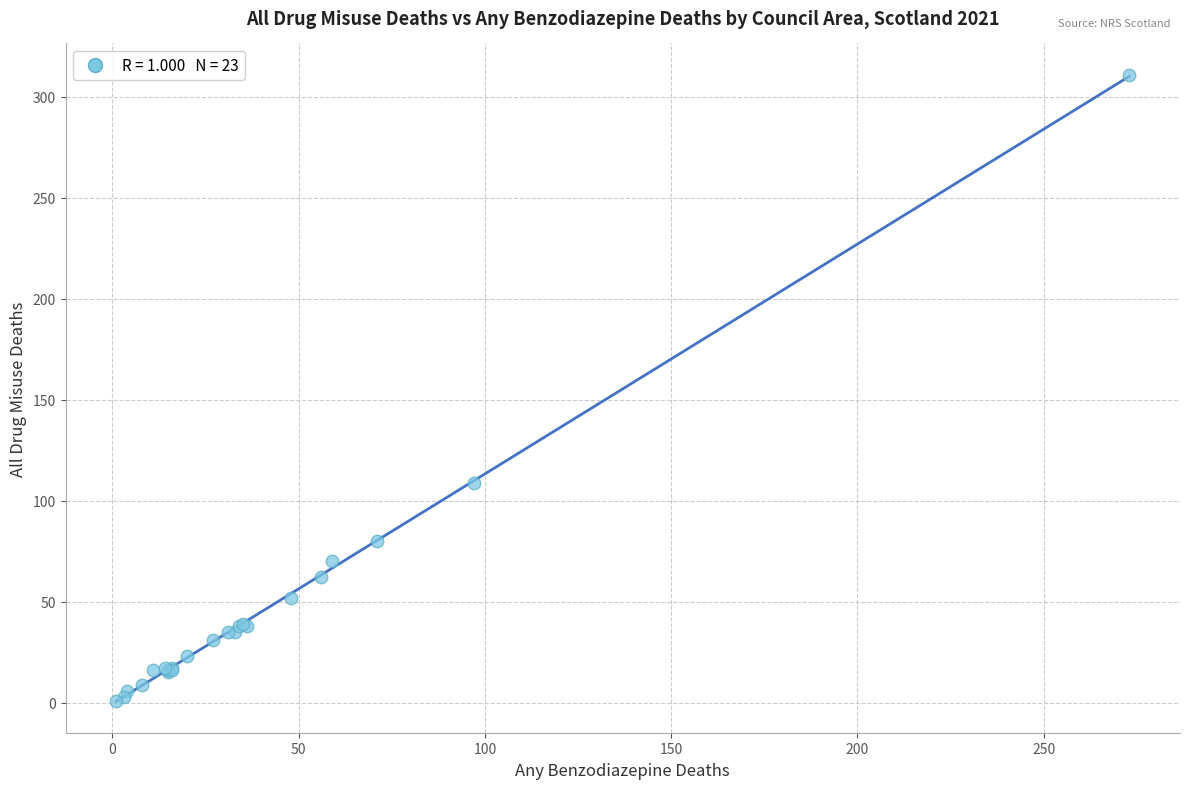

What Y value in the scatter plot is closest to 156?

109